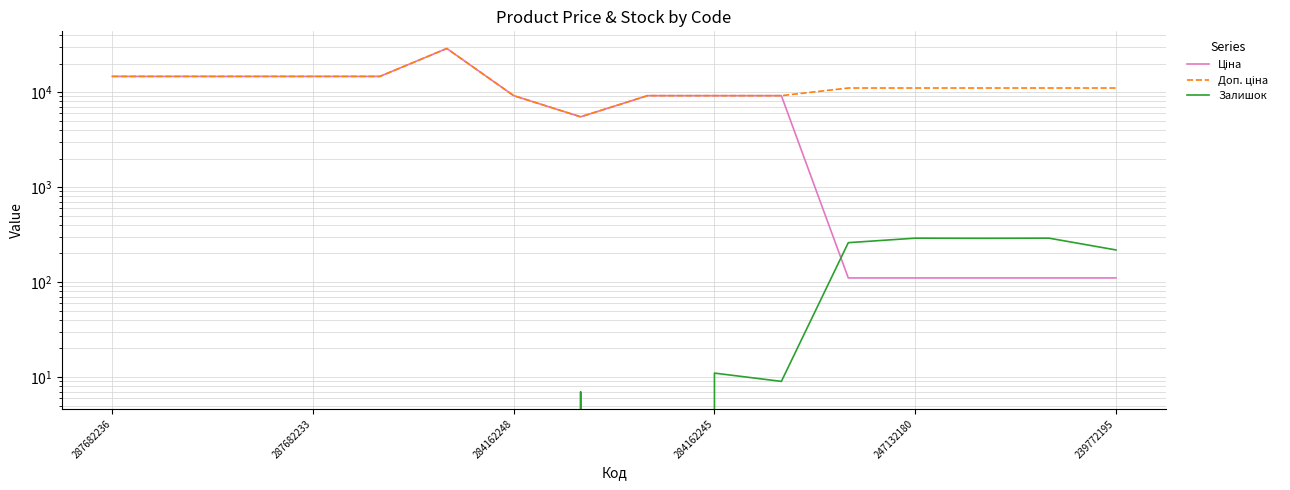

True or false: Доп. ціна has more than 2 points higher than both neighbors.

False